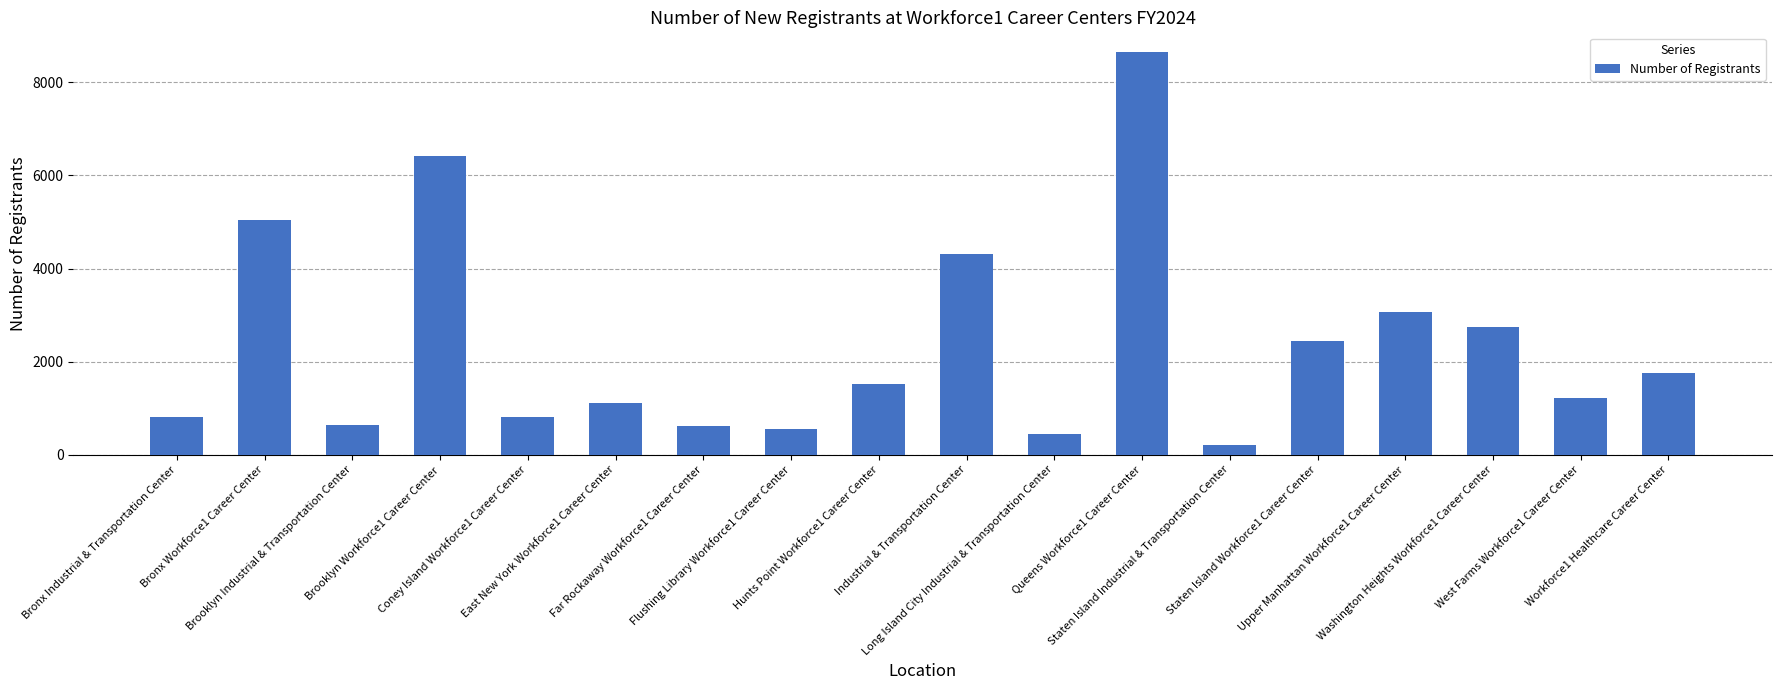

What is the difference between the maximum and second lowest values?

8194